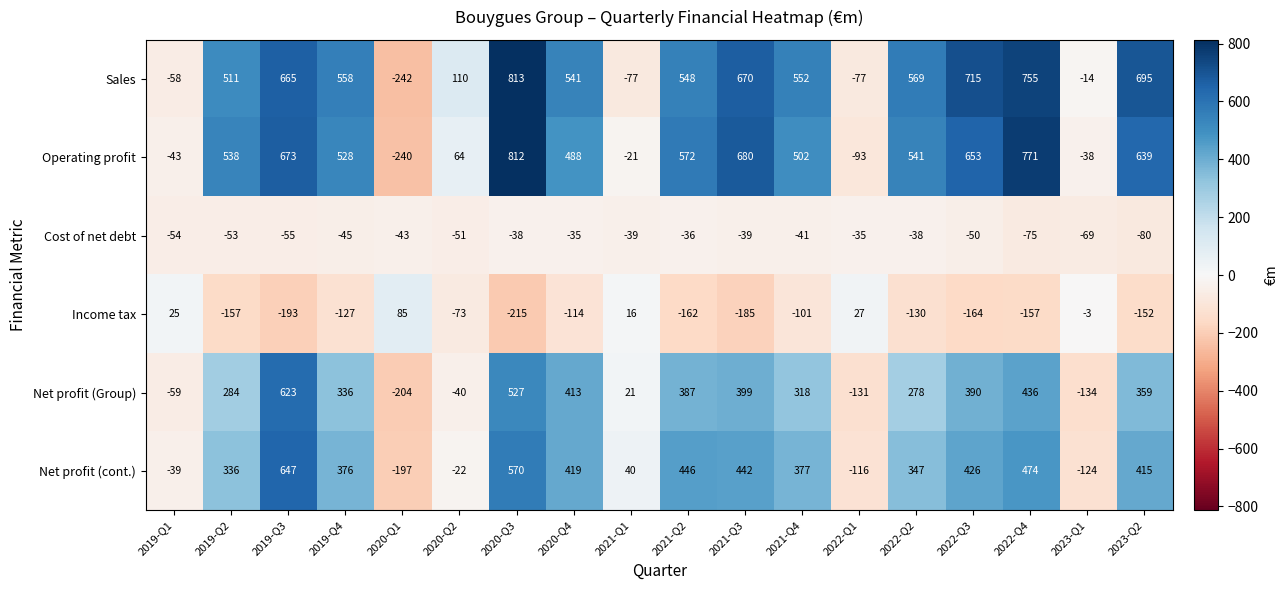

Which series changed the most between 2020-Q1 and 2022-Q2?

Sales